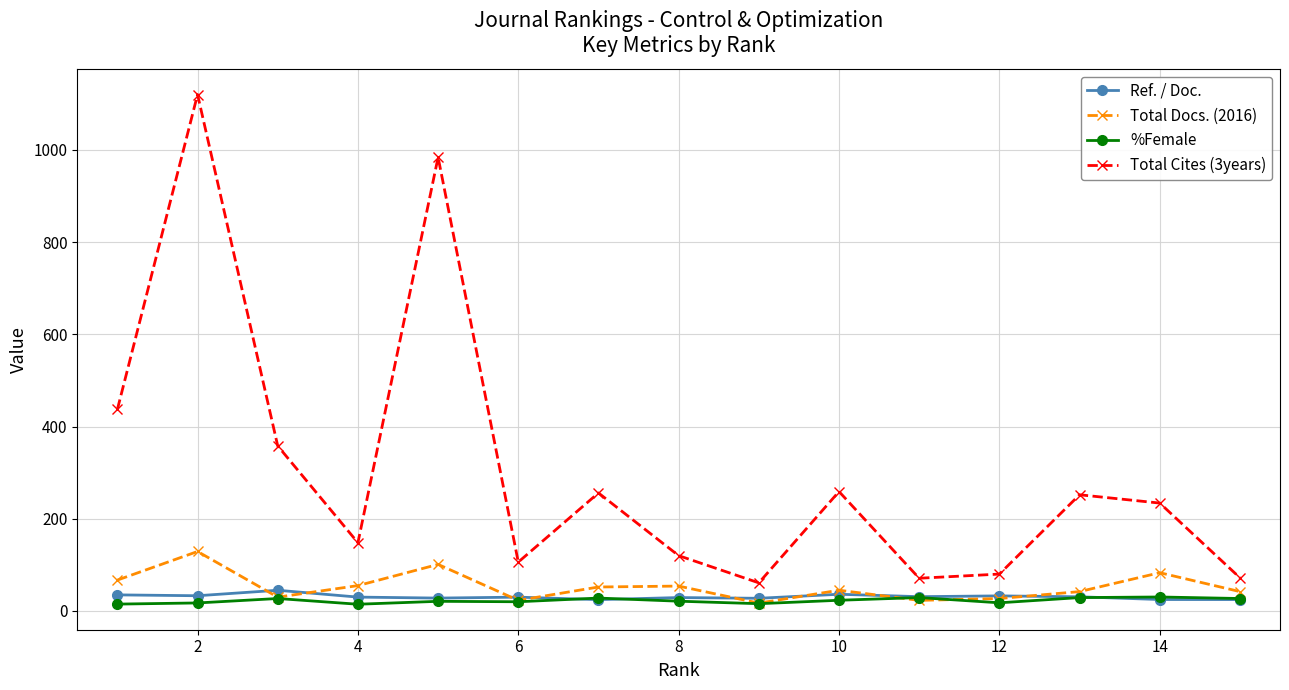

Which series has the largest range (max minus min)?

Total Cites (3years)